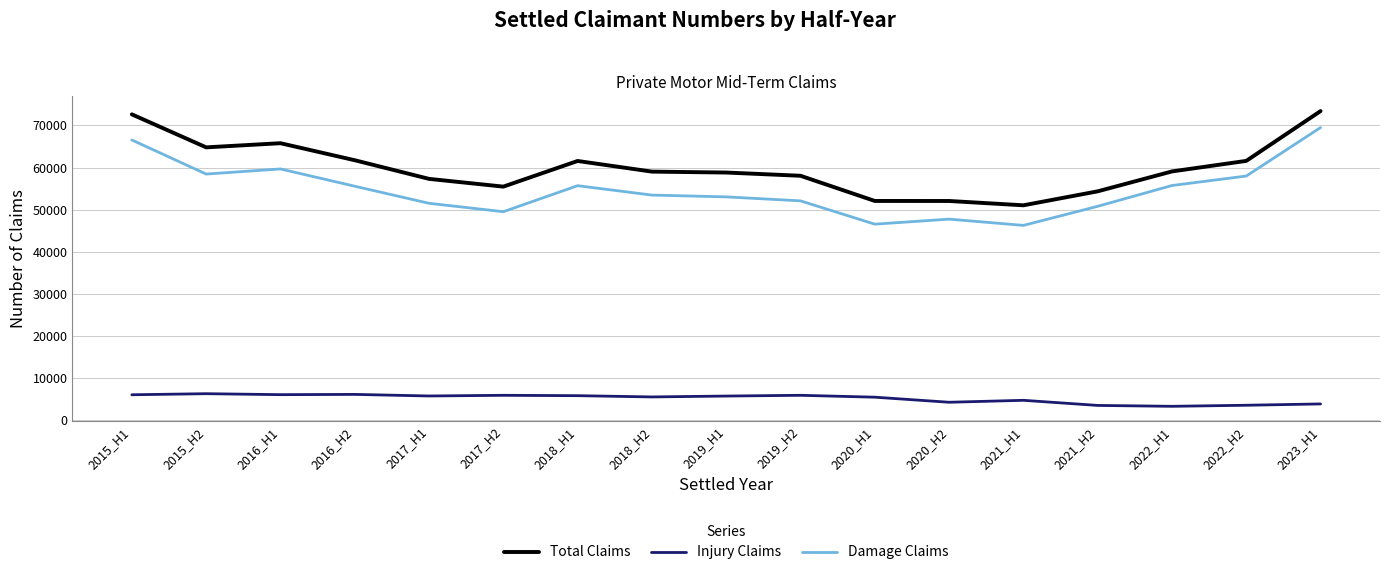

Between 2016_H1 and 2017_H2, which series saw the biggest shift?

Total Claims